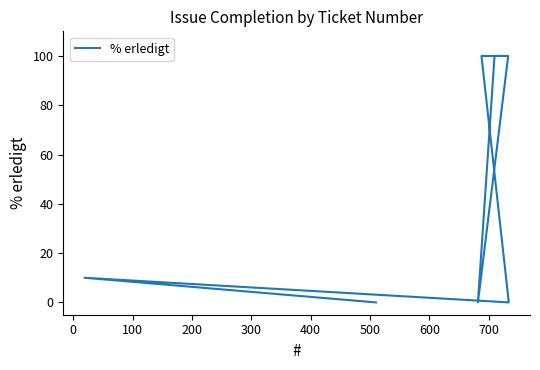

Which has a higher value, 500 or 200?

500